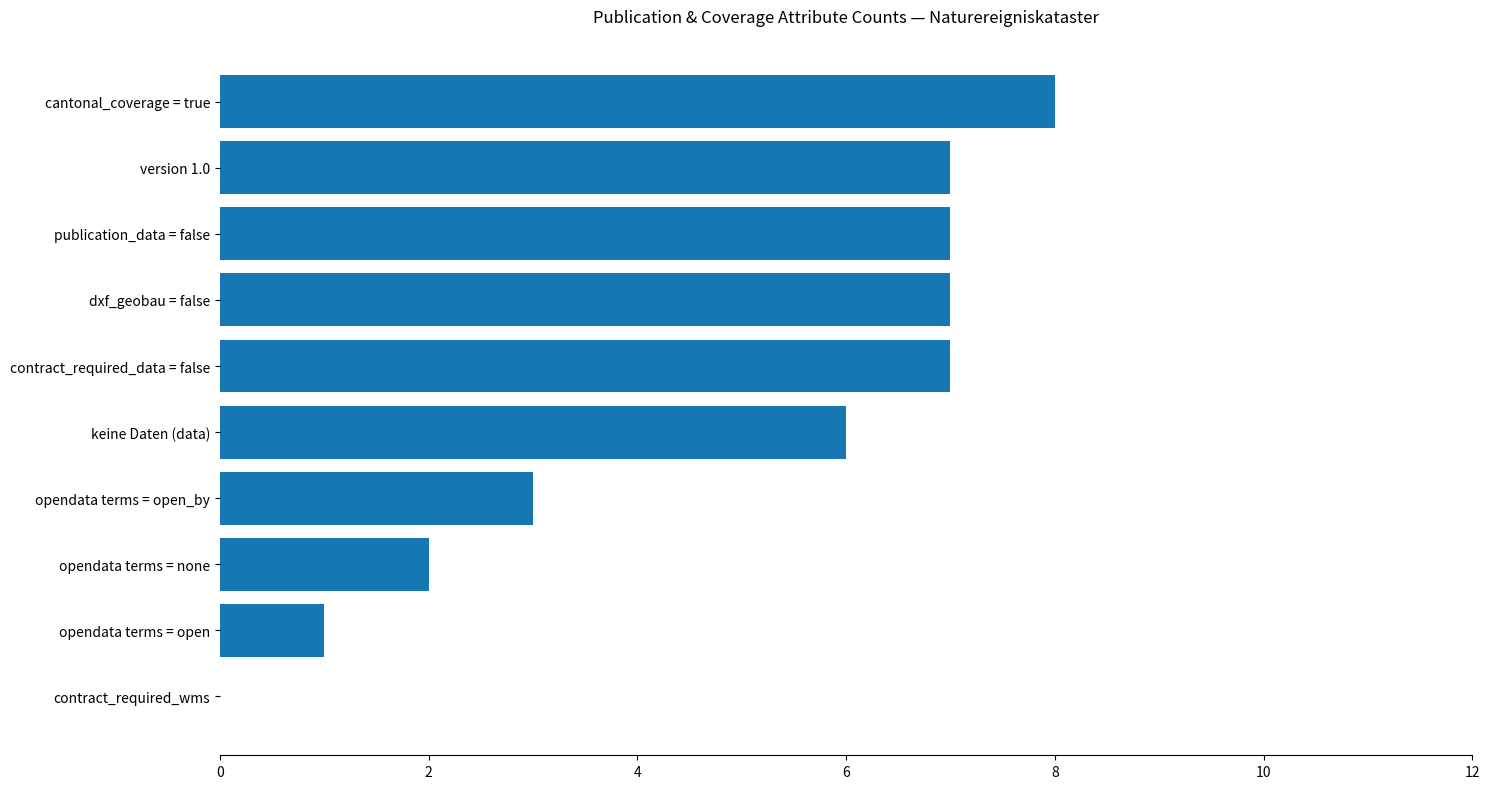

What is the sum of all values?

48